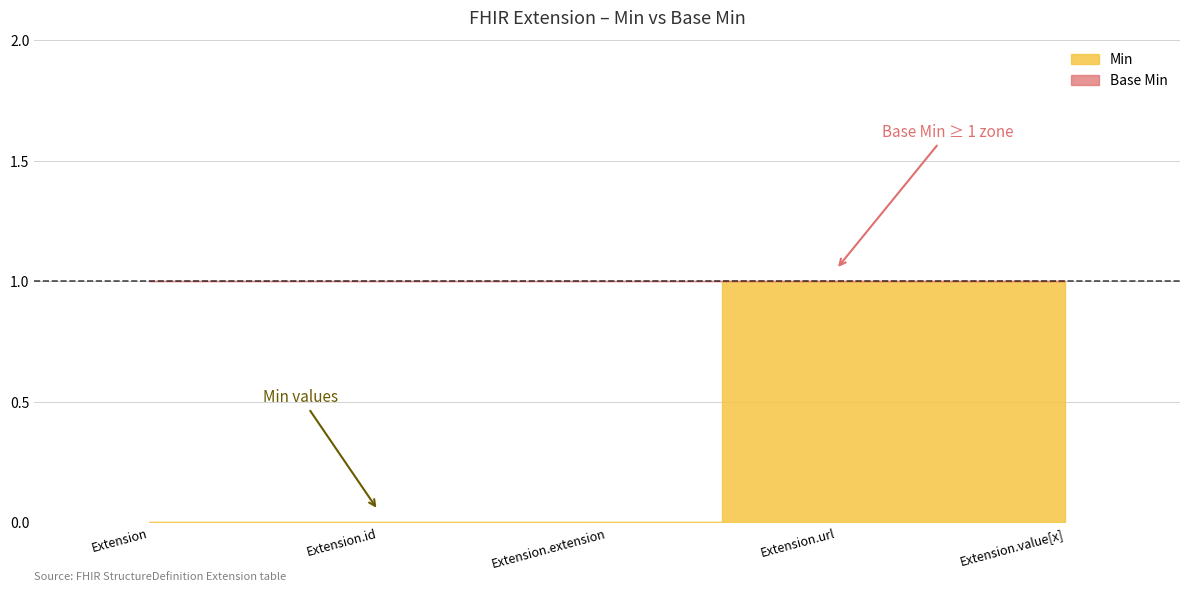

The value of Min at Extension.id is 0. True or false?

True